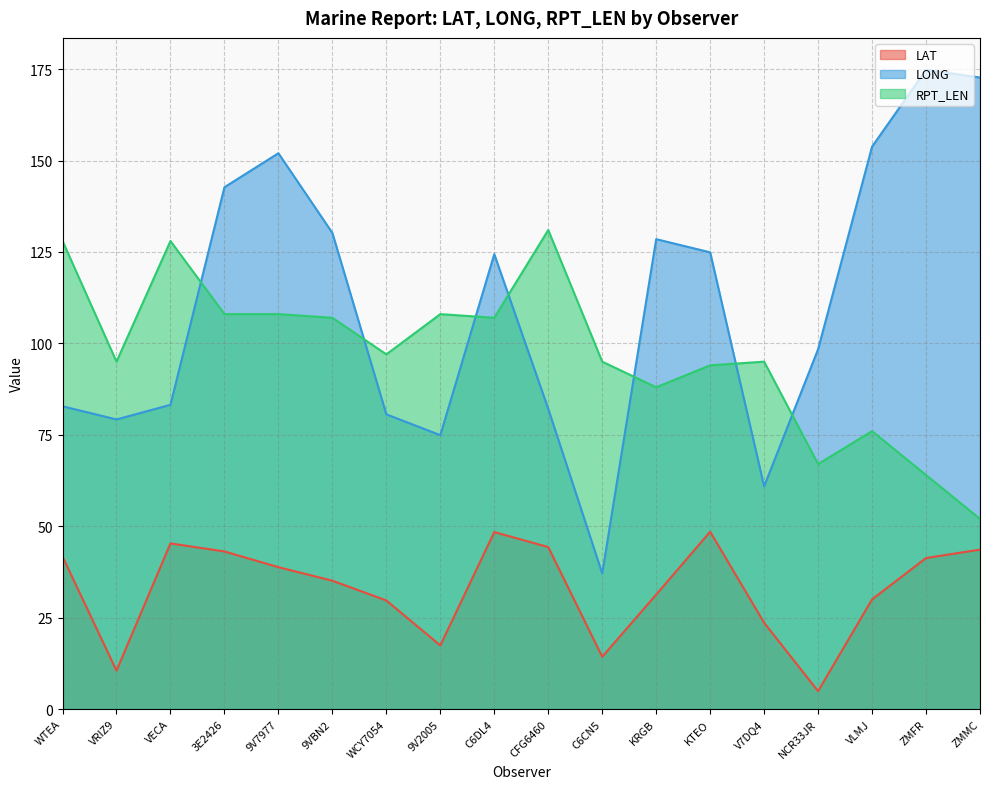

What is the sum of the LAT values at ZMMC and KRGB?

74.9